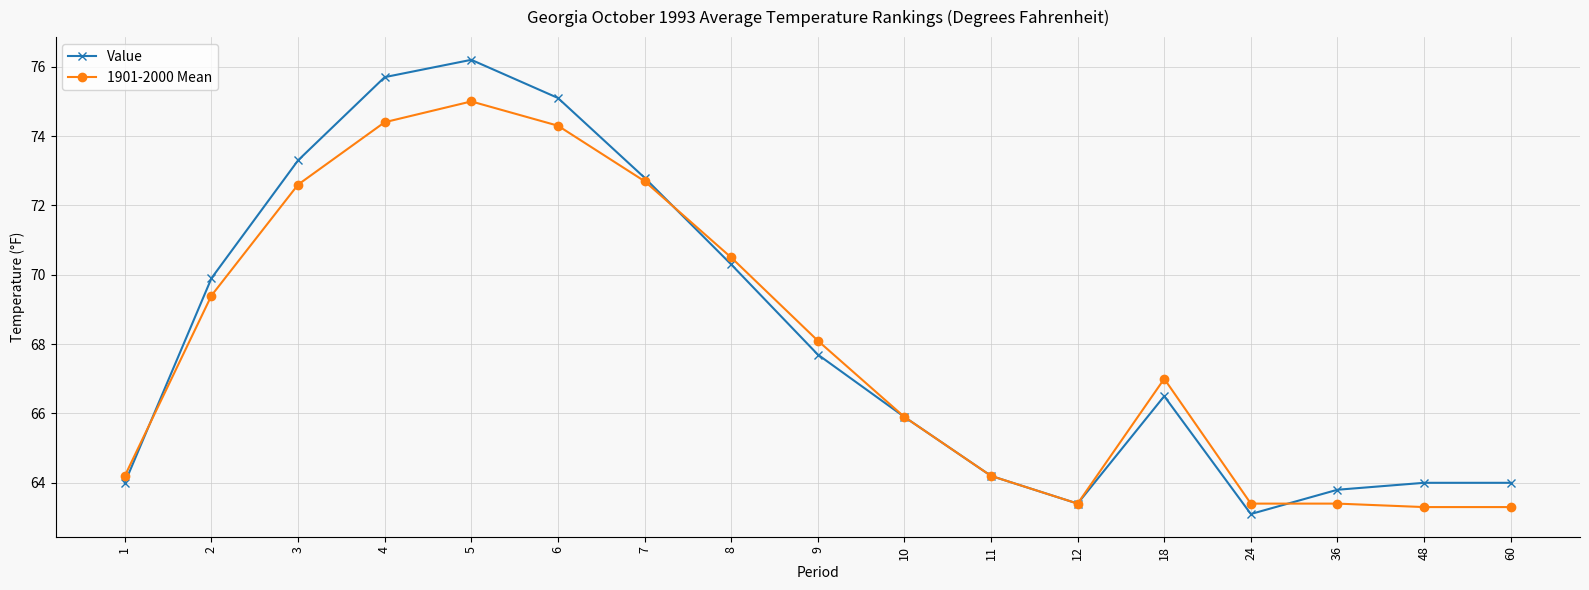

Does the chart display data point markers on the line(s)?

Yes